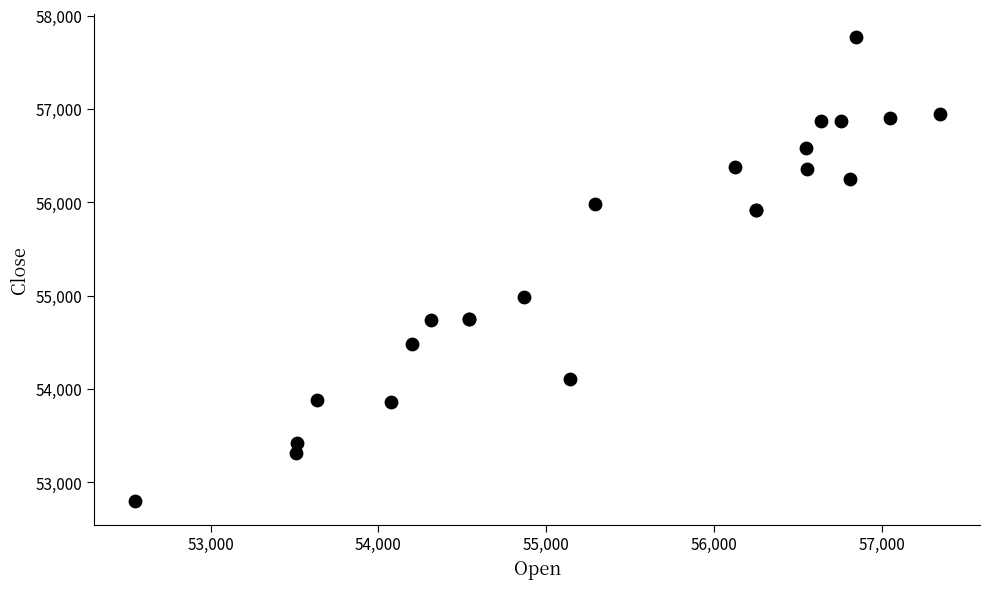

What Y value in the scatter plot is closest to 55284?

54984